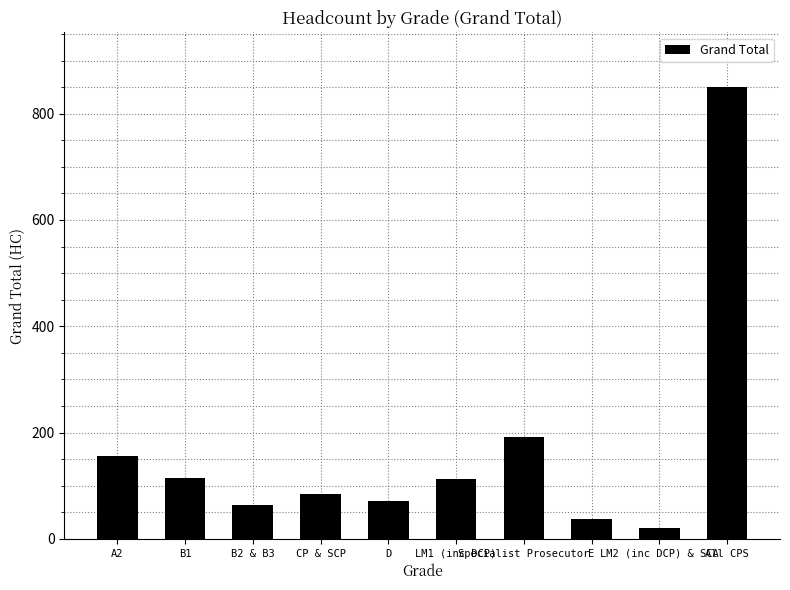

Approximately how many times larger is the value at D compared to LM2 (inc DCP) & SCA?

3.5